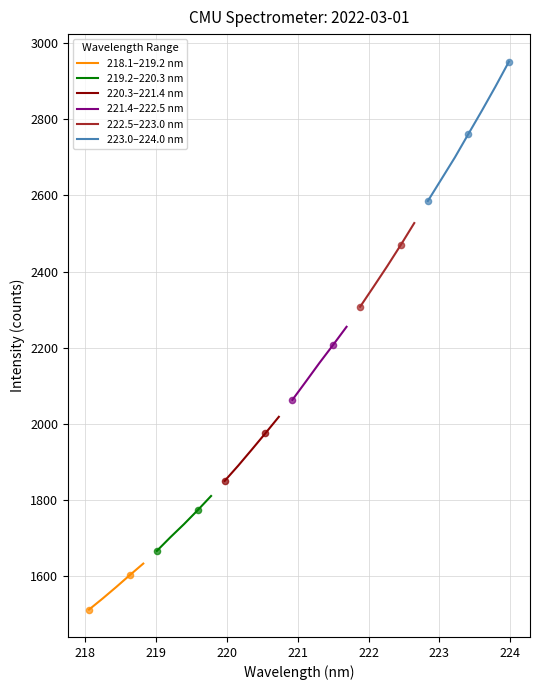

Approximately how many times larger is the value at 222.263 compared to 221.4993?

1.1